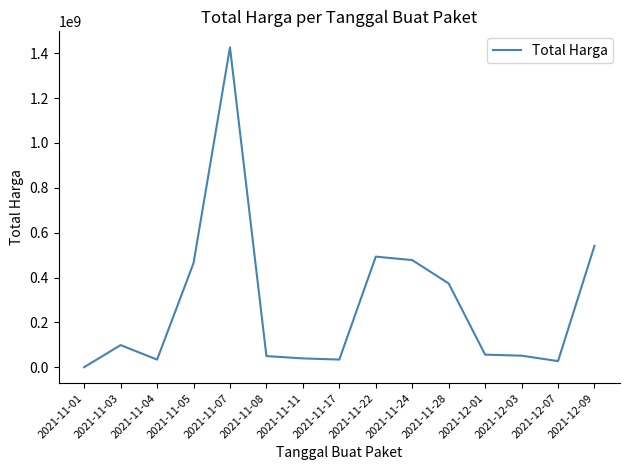

Between 2021-11-24 and 2021-11-04, which is larger?

2021-11-24